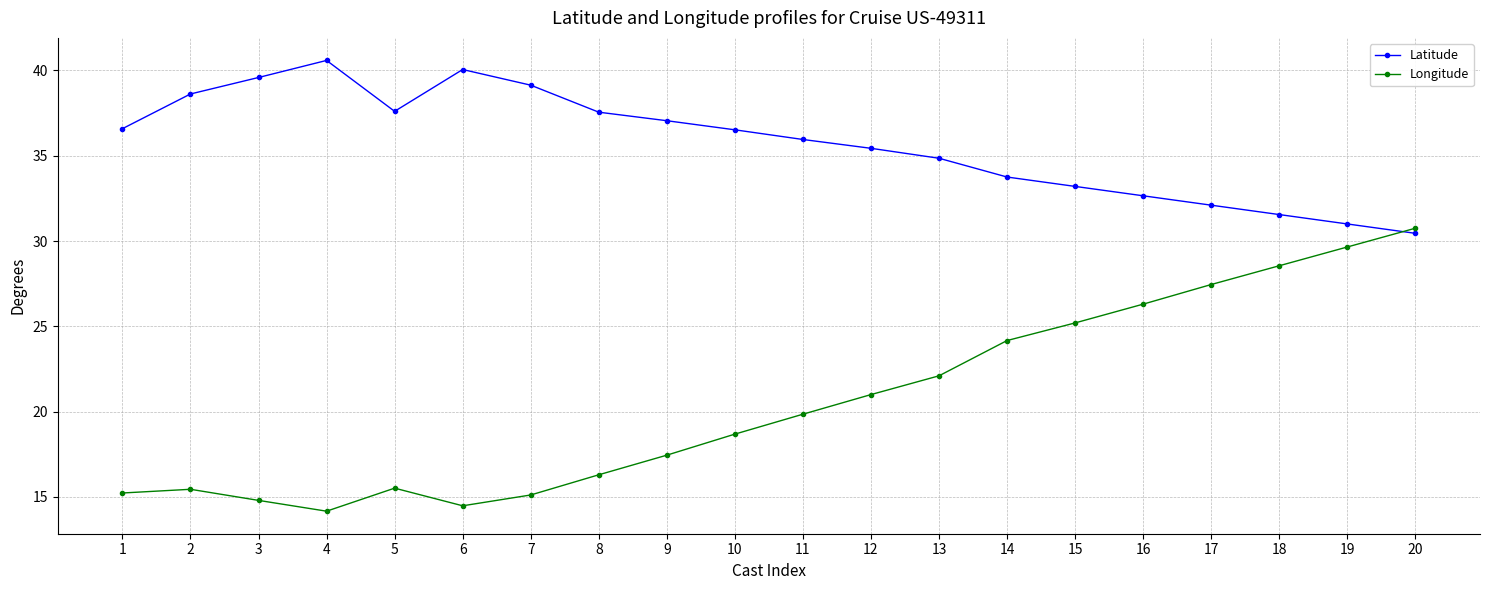

What is the value of the Latitude point at the 5th from the left?

37.6